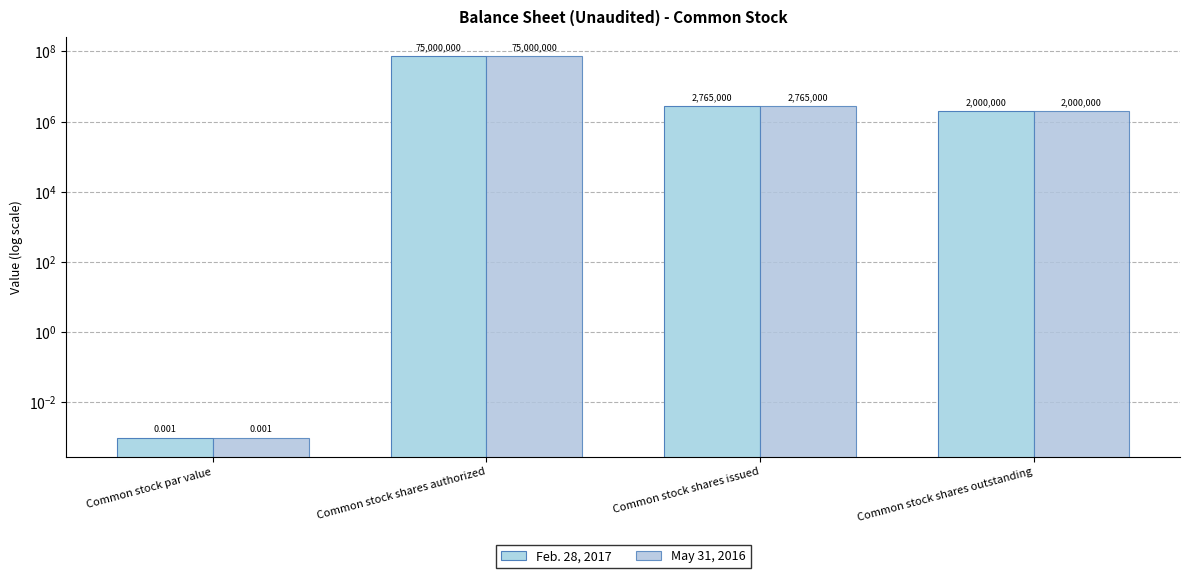

Are the bars grouped side by side (vs. stacked)?

Yes